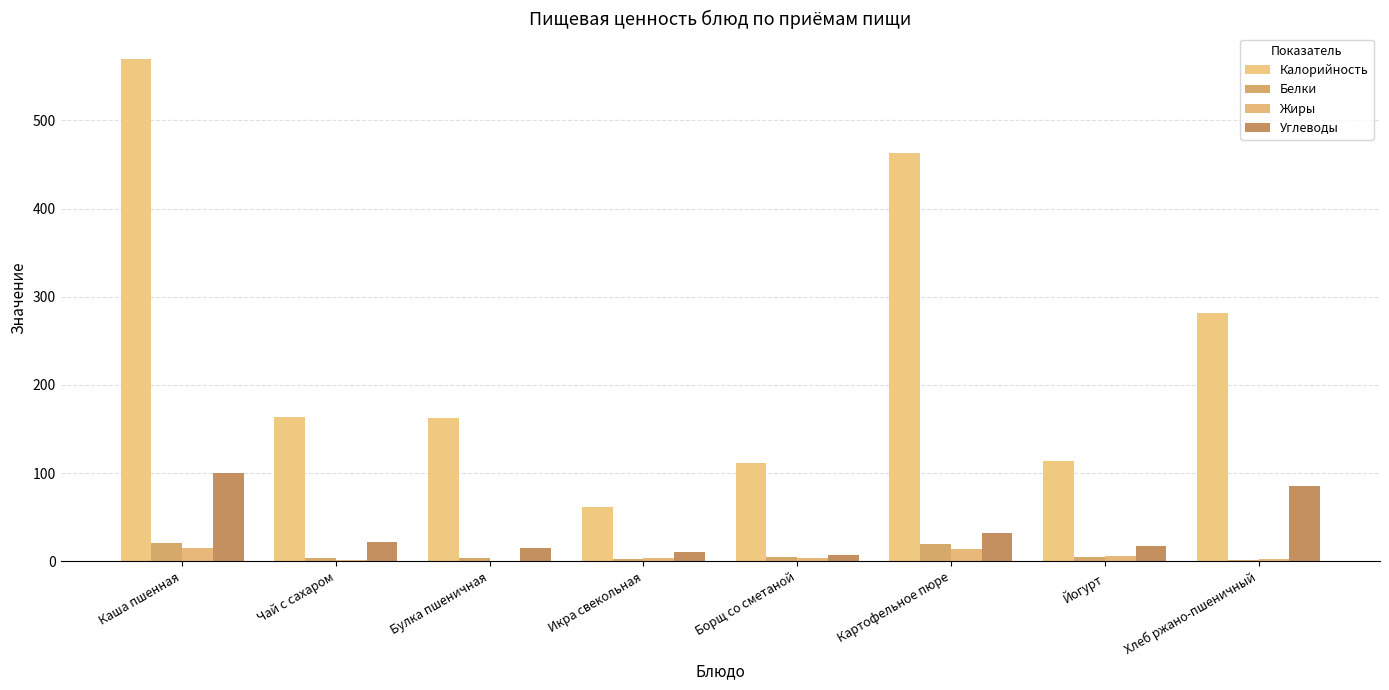

What is the difference between the Калорийность values at Булка пшеничная and Чай с сахаром?

0.9